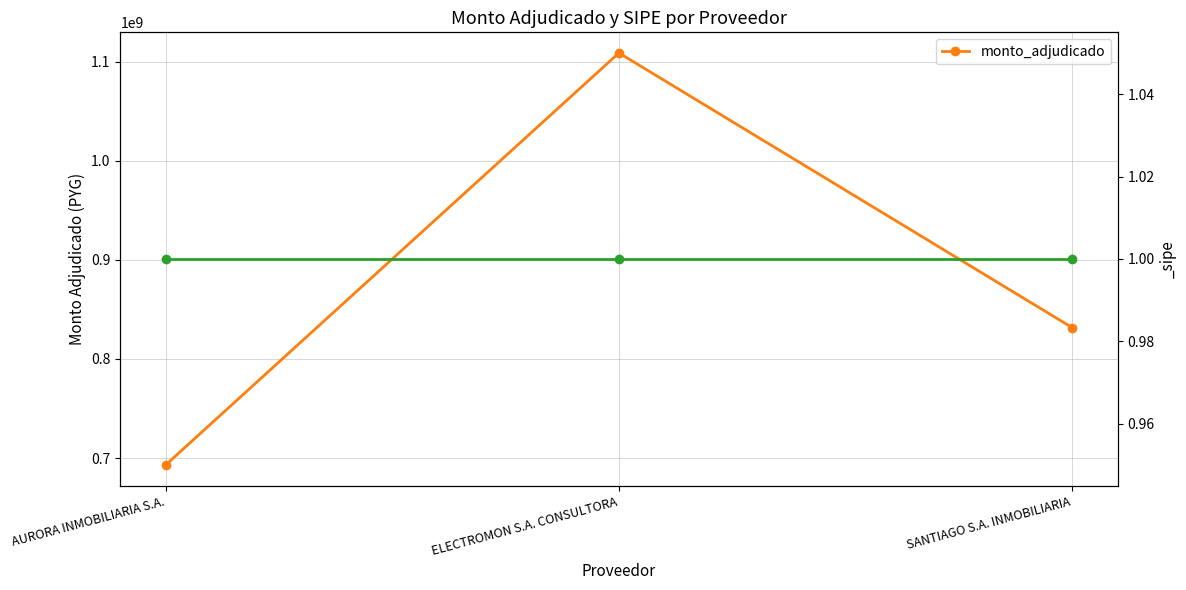

What is the smallest value displayed?

693000000